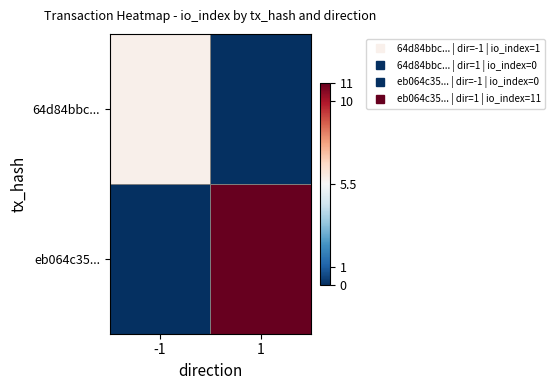

Which label corresponds to the largest value in the chart?

1